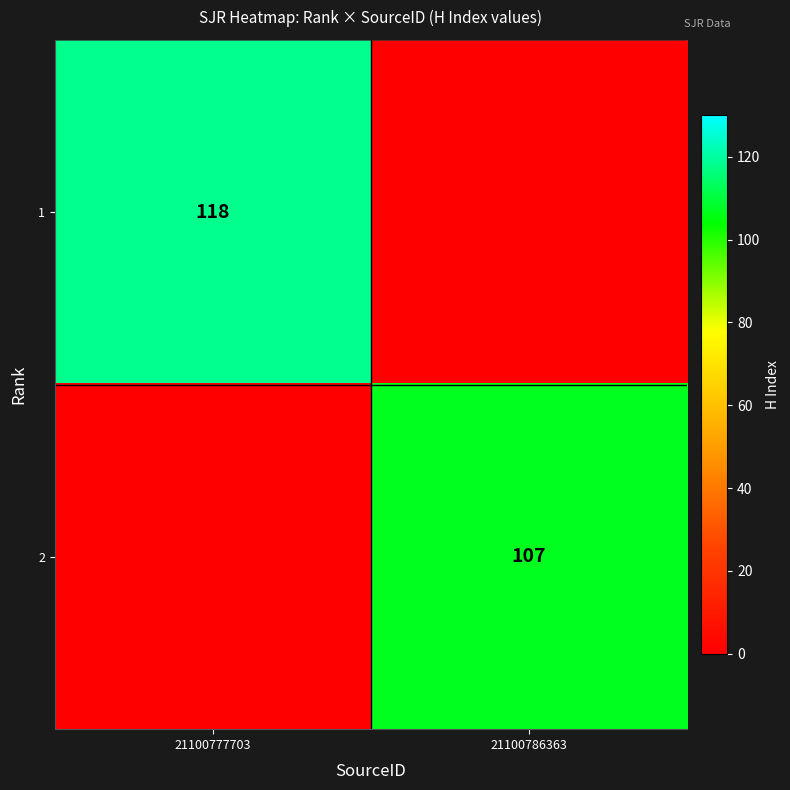

True or false: 2 has a value of 107 at 21100786363.

True